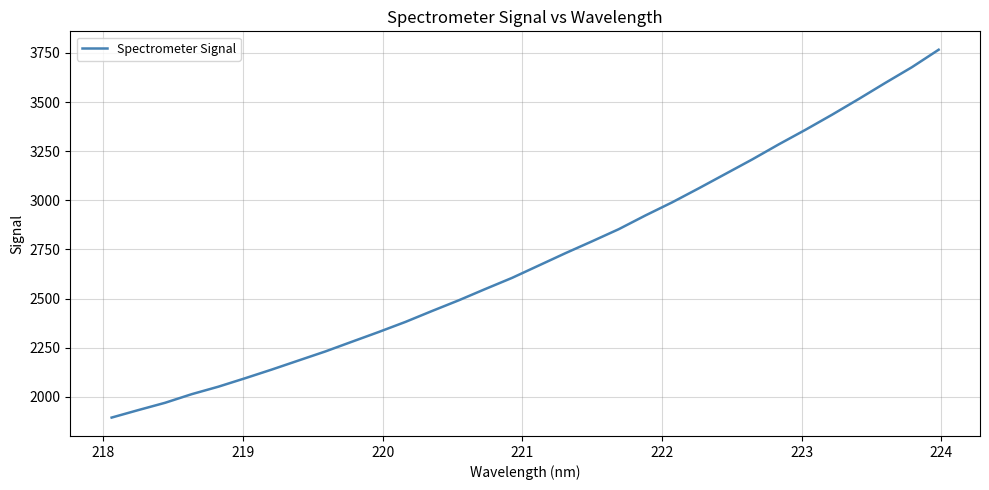

What is the smallest value displayed?

1894.1